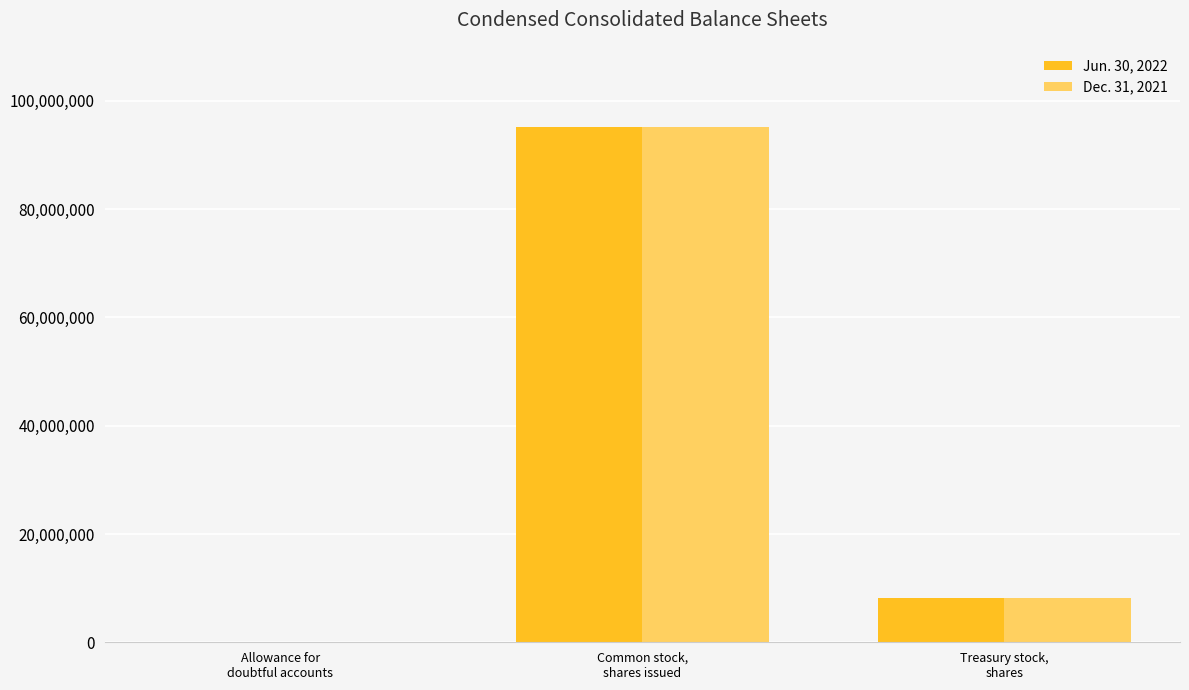

Reading left to right, list all the values displayed in this chart.

Jun. 30, 2022: Allowance for
doubtful accounts=14600	Common stock,
shares issued=95267307	Treasury stock,
shares=8248926
Dec. 31, 2021: Allowance for
doubtful accounts=14600	Common stock,
shares issued=95267307	Treasury stock,
shares=8188331